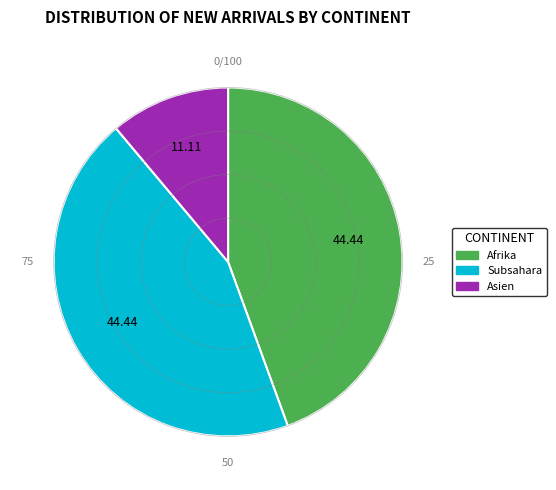

Count the number of slices in the pie.

3